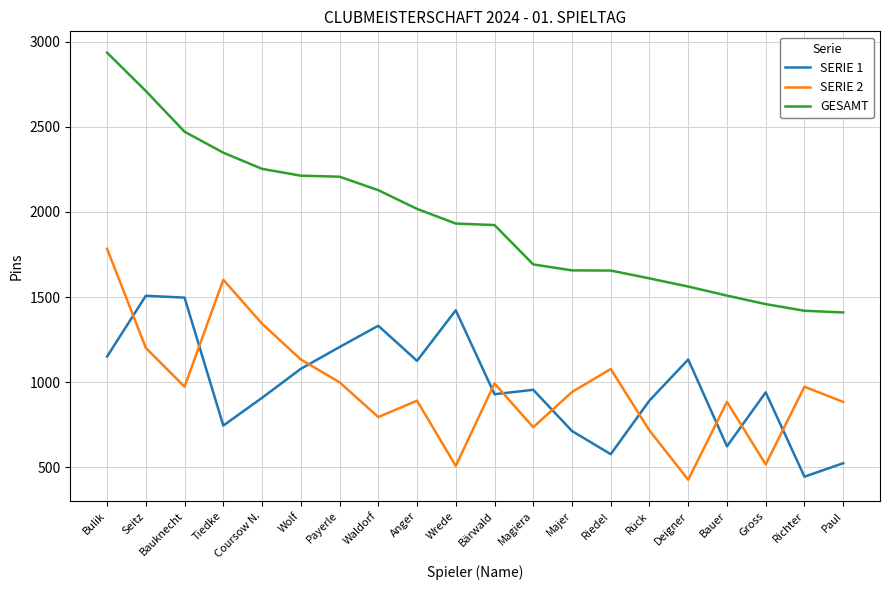

What is the difference between the highest and lowest values at Gross?

941